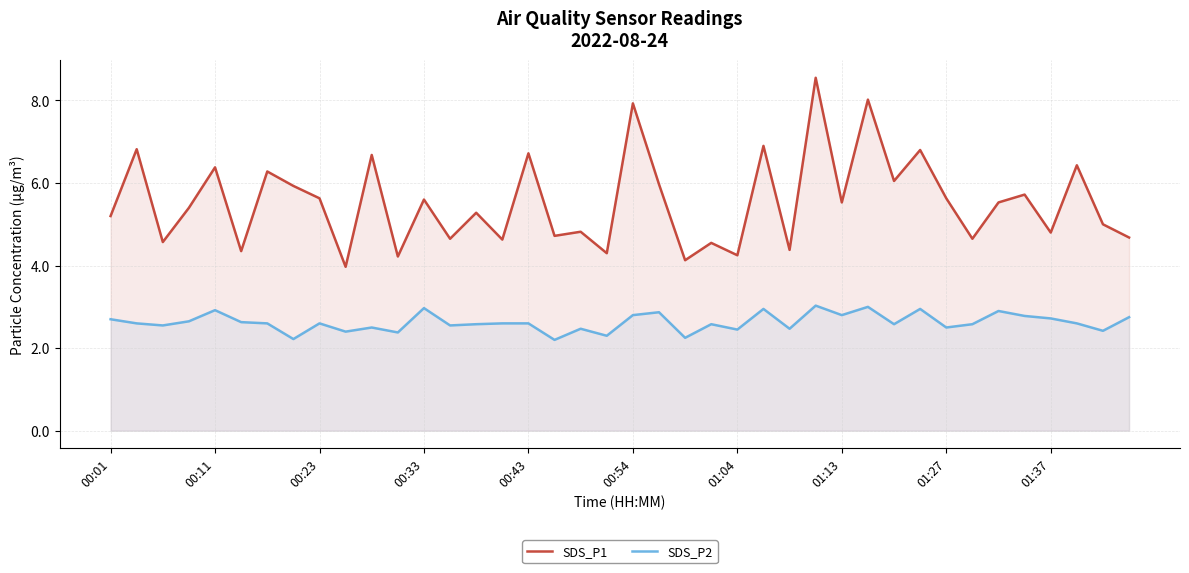

Reading left to right, list all the values displayed in this chart.

SDS_P1: 5.2	6.8	4.6	5.4	6.4	4.3	6.3	5.9	5.6	4.0	6.7	4.2	5.6	4.7	5.3	4.6	6.7	4.7	4.8	4.3	7.9	6.0	4.1	4.5	4.2	6.9	4.4	8.6	5.5	8.0	6.0	6.8	5.6	4.7	5.5	5.7	4.8	6.4	5.0	4.7
SDS_P2: 2.7	2.6	2.5	2.6	2.9	2.6	2.6	2.2	2.6	2.4	2.5	2.4	3.0	2.5	2.6	2.6	2.6	2.2	2.5	2.3	2.8	2.9	2.2	2.6	2.5	3.0	2.5	3.0	2.8	3.0	2.6	3.0	2.5	2.6	2.9	2.8	2.7	2.6	2.4	2.8